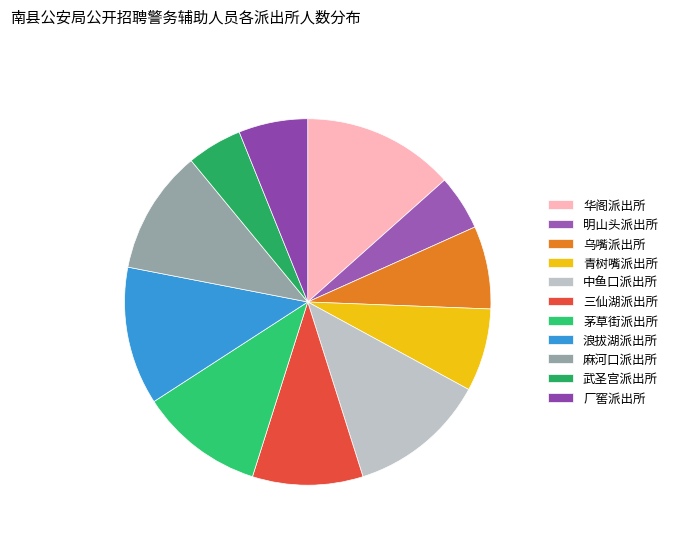

How many slices are in this pie chart?

11